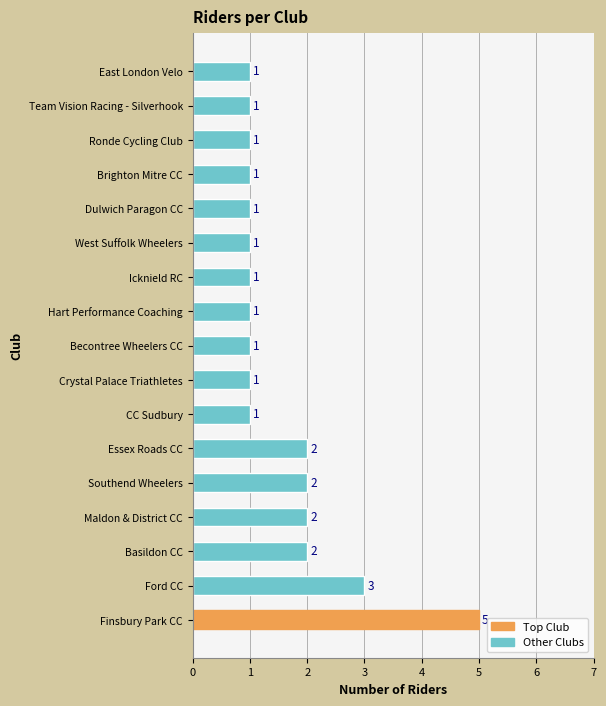

Which has a higher value, Dulwich Paragon CC or Essex Roads CC?

Essex Roads CC